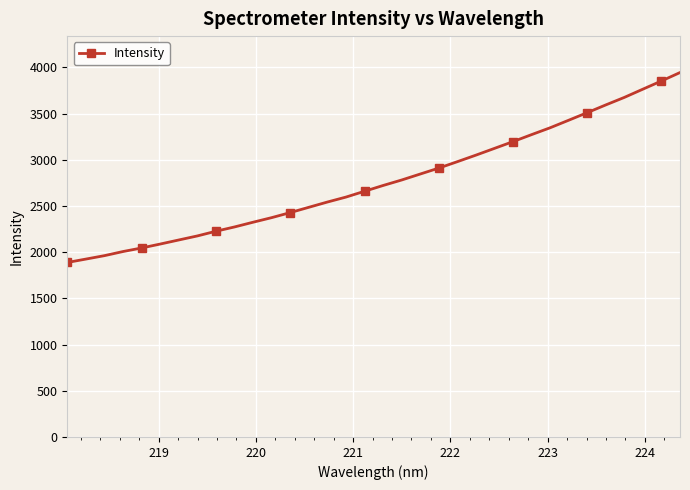

Does the chart display data point markers on the line(s)?

Yes